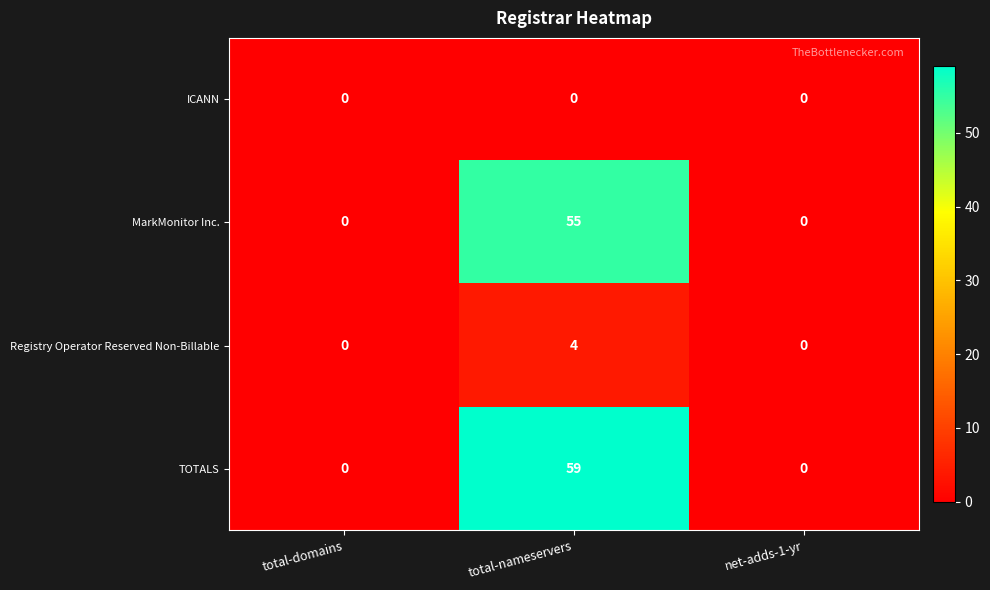

The value of Registry Operator Reserved Non-Billable at net-adds-1-yr is -3. True or false?

False